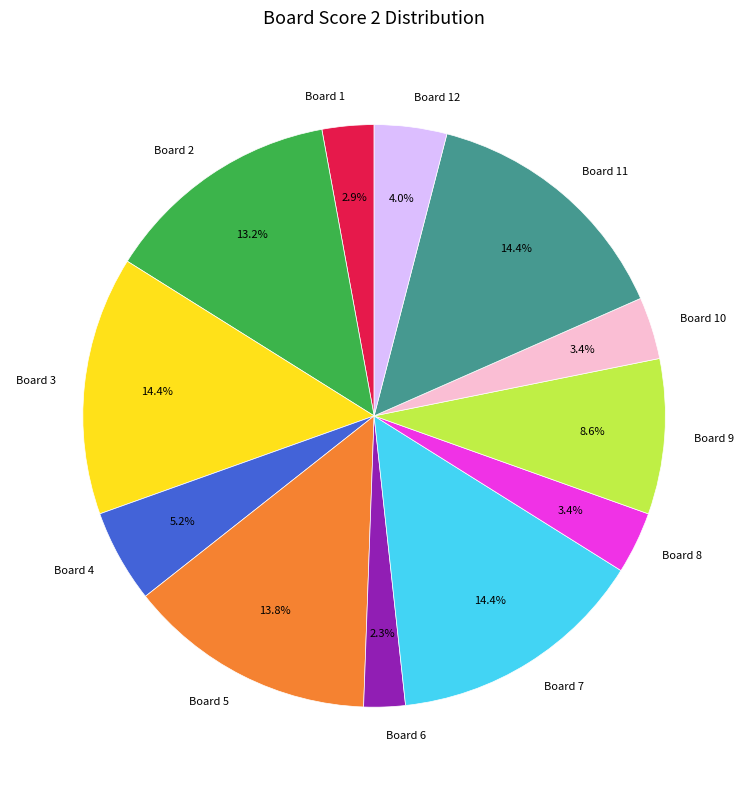

Which slice is the smallest?

Board 6